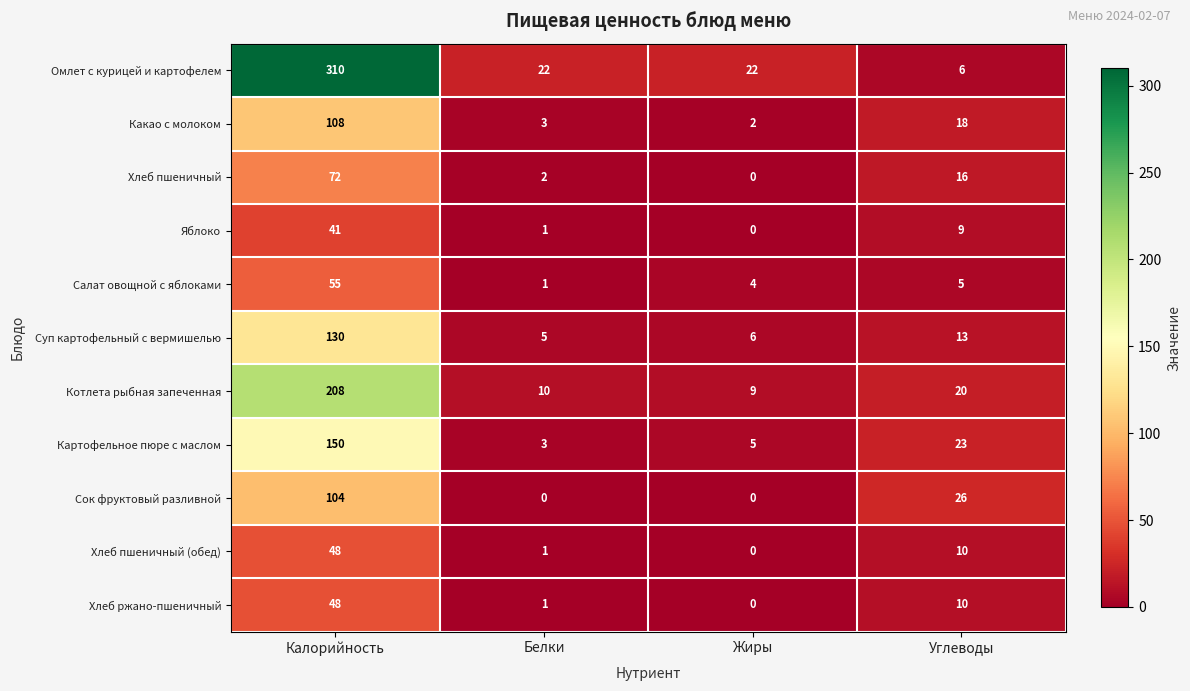

What is the total value across all series at Жиры?

48